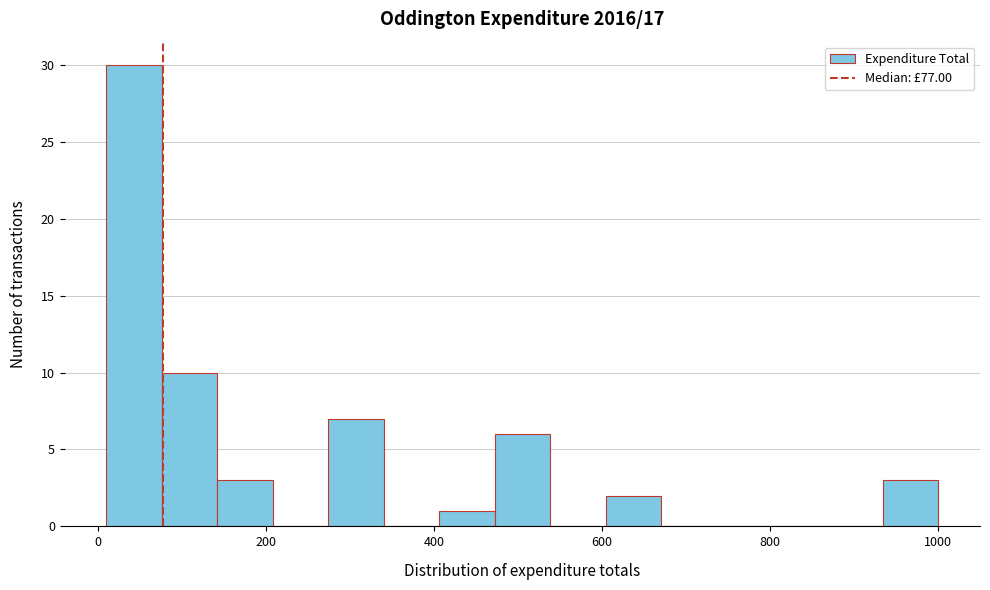

Around what value on the x-axis is the tallest bar? Give the approximate position of its centre, as read against the axis.

40